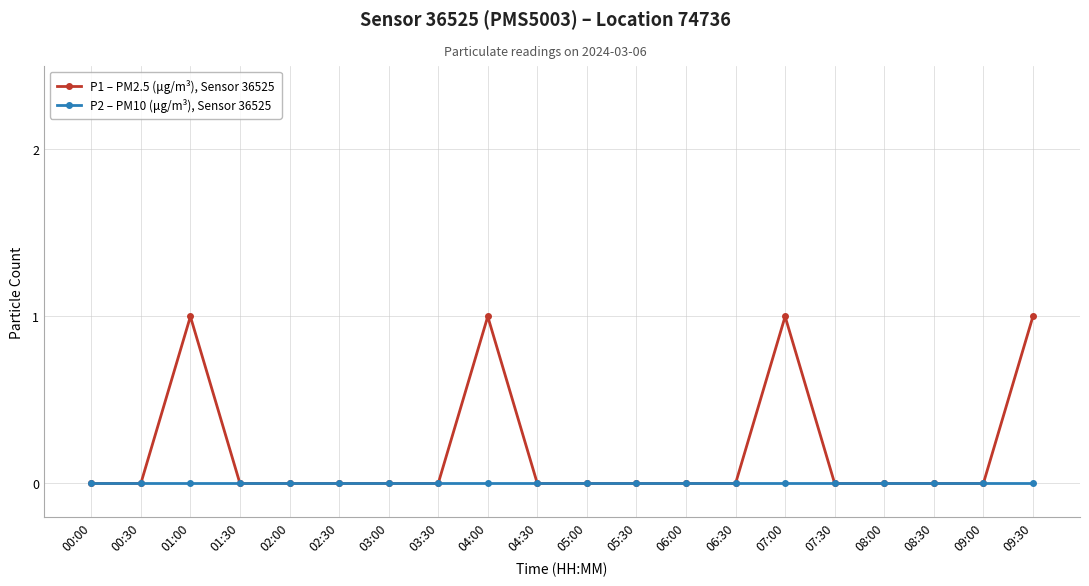

Is the value of P2 – PM10 (μg/m³), Sensor 36525 at 09:00 greater than the value of P1 – PM2.5 (μg/m³), Sensor 36525 at 01:00?

No